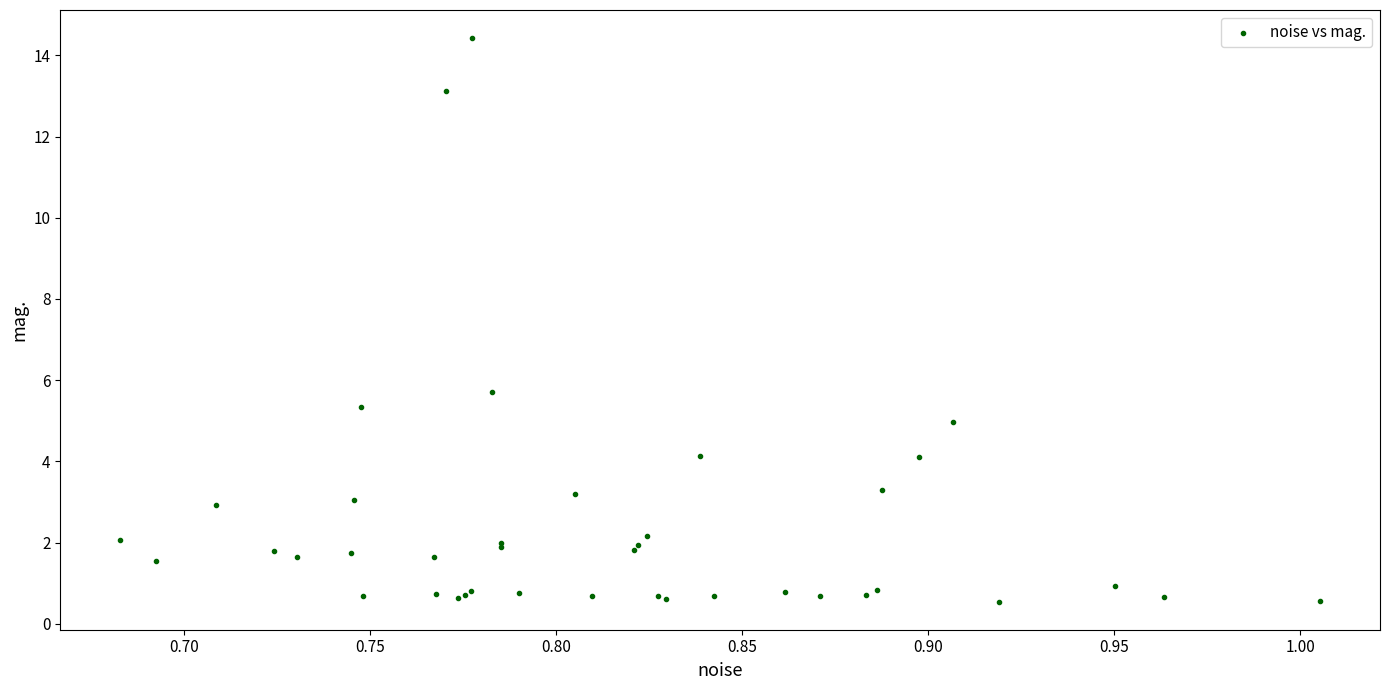

What Y value in the scatter plot is closest to 7?

5.7